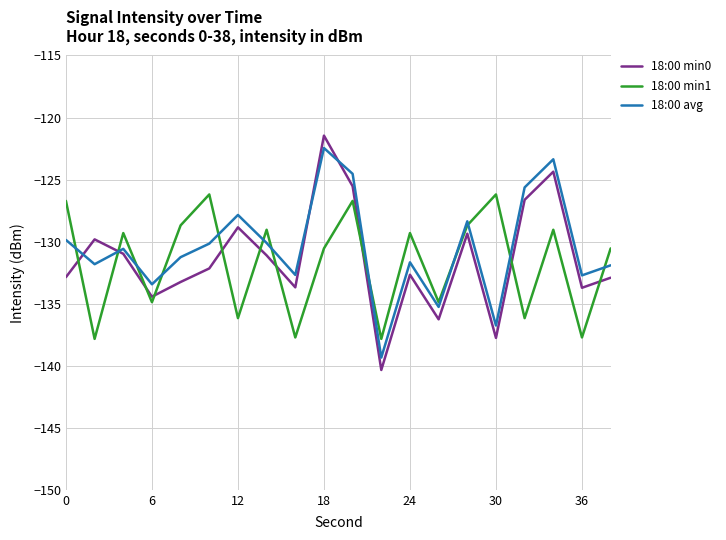

True or false: 18:00 avg and 18:00 min0 intersect in this chart.

True